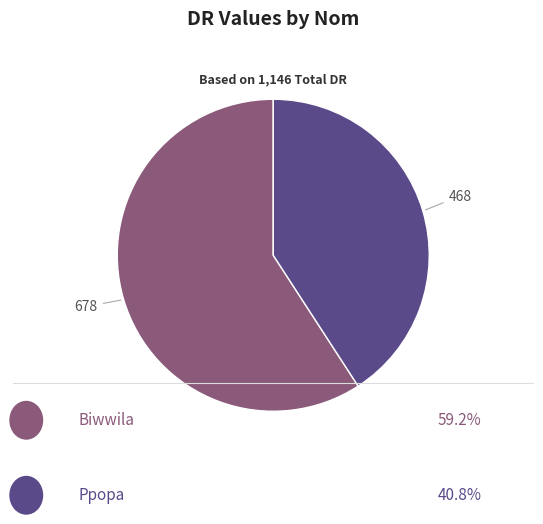

Count the number of slices in the pie.

2